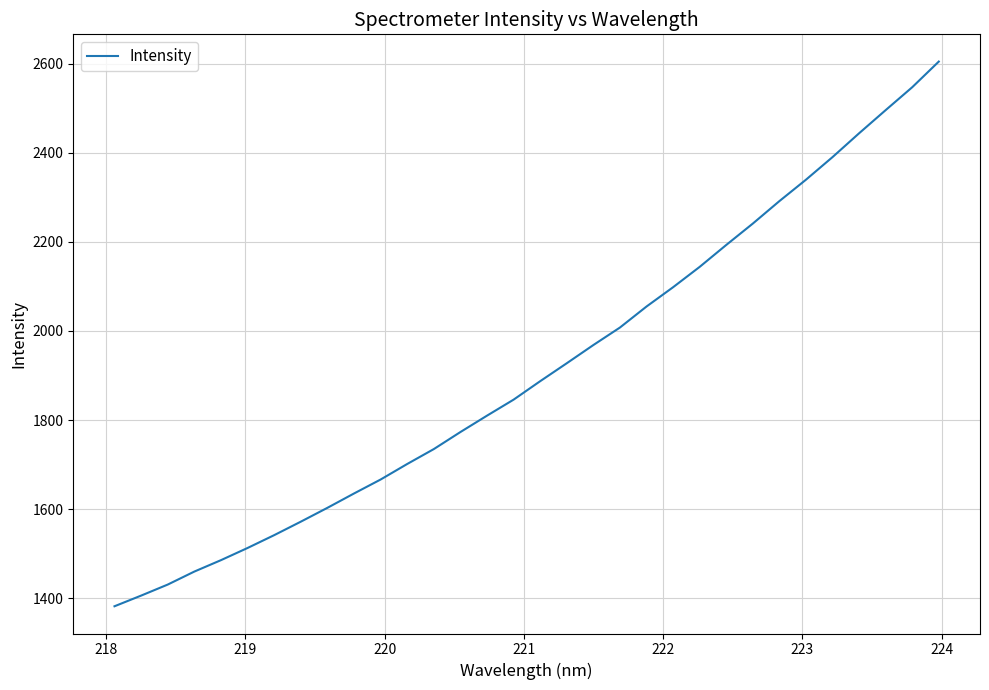

What is the sum of all values?

61197.6